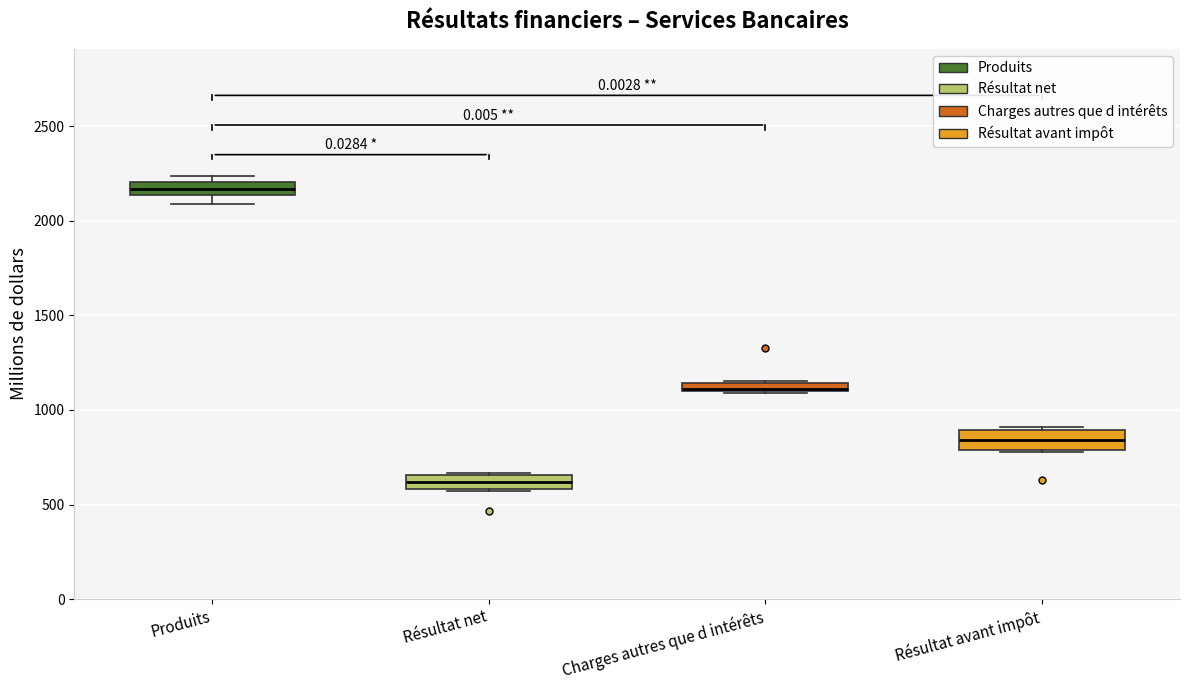

Which box's median line is the highest?

Produits